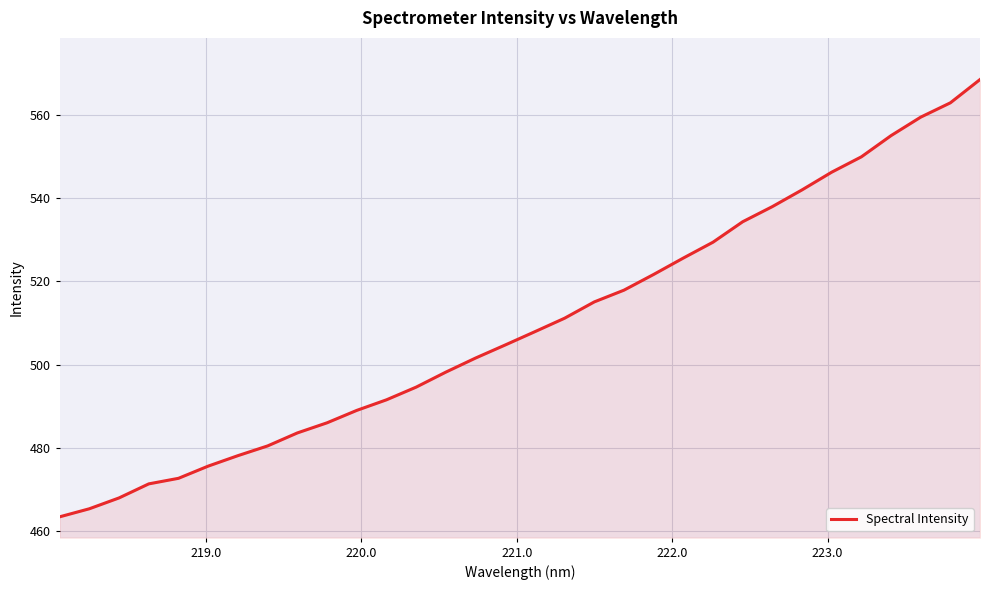

What is the maximum value shown in the chart?

568.4